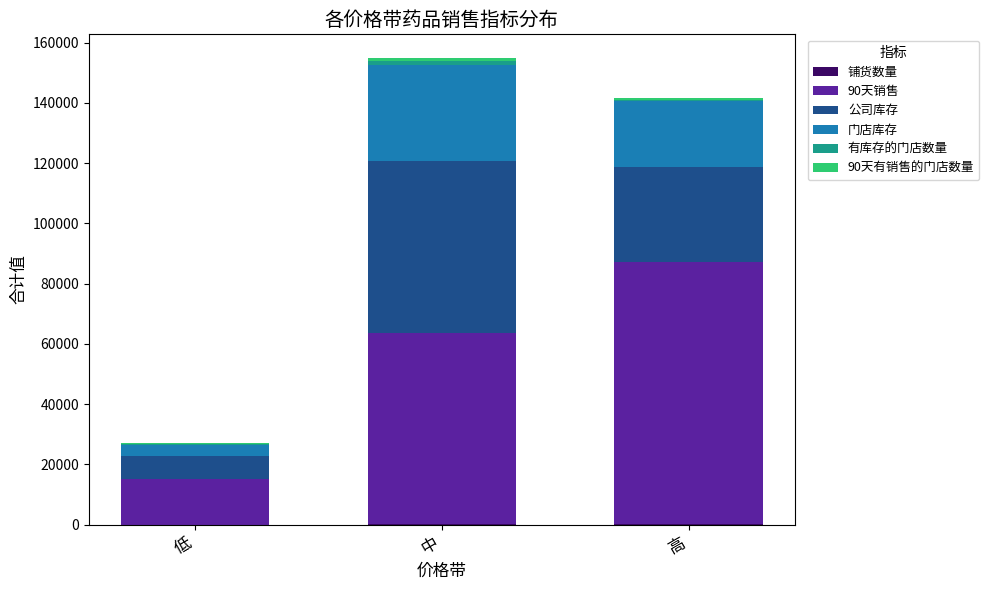

At which label is 90天有销售的门店数量 closest to 804?

高